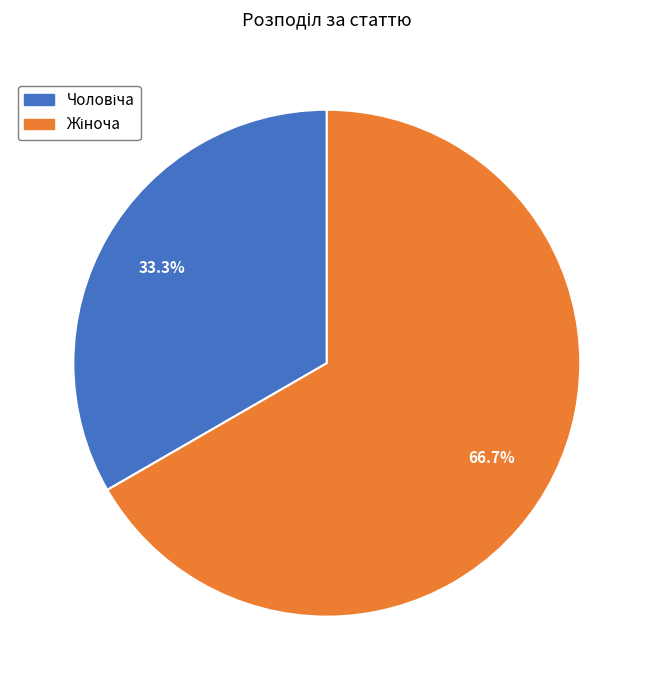

Count the number of slices in the pie.

2